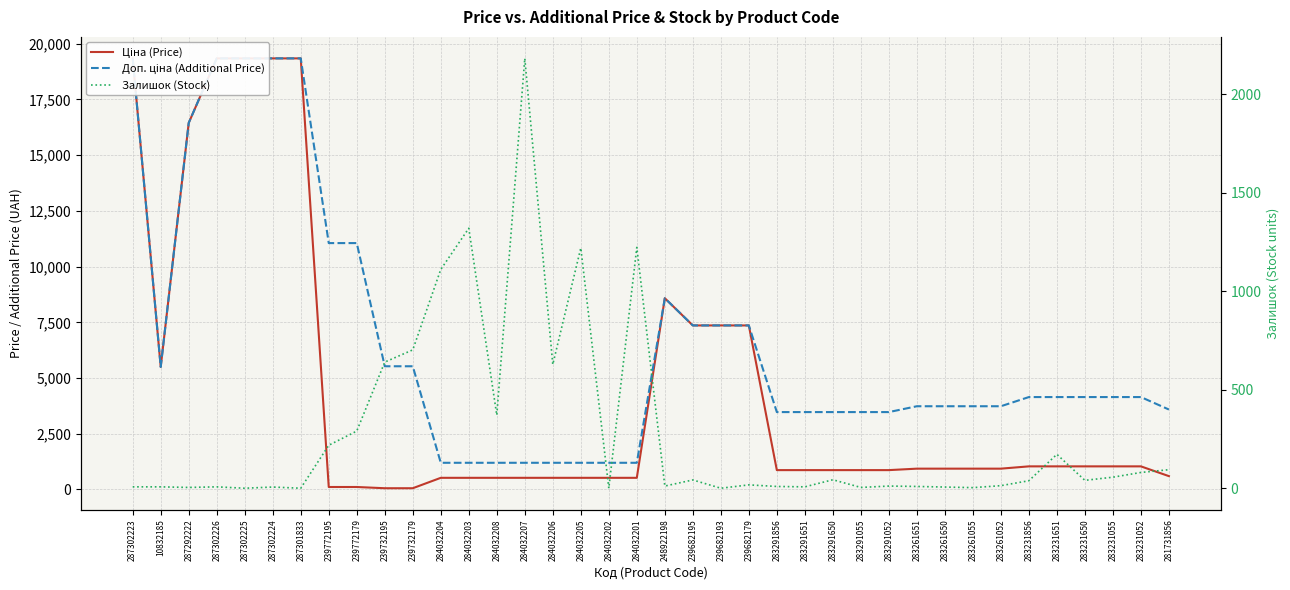

What is the spread (max minus min) of values at 283291650?

3429.1